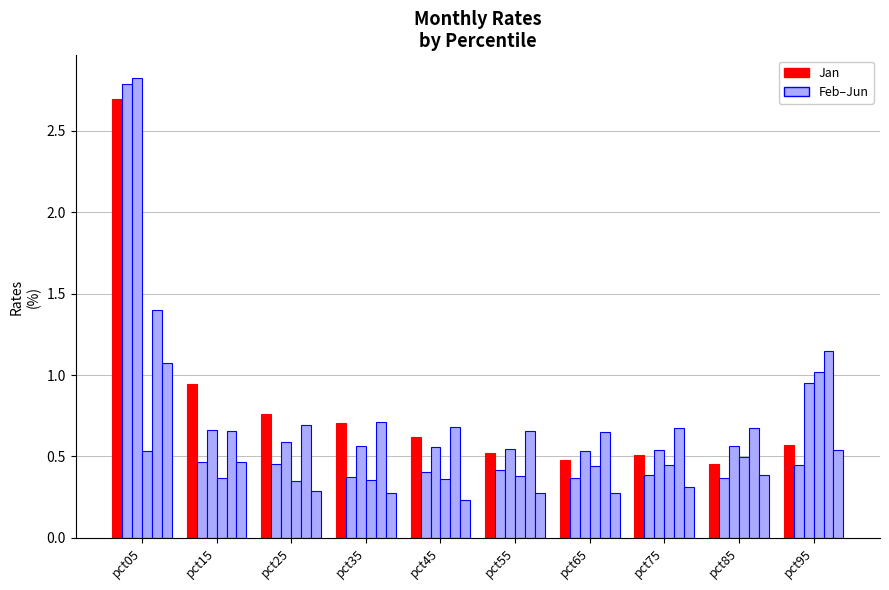

True or false: Mar has a value of 0.5 at pct55.

True